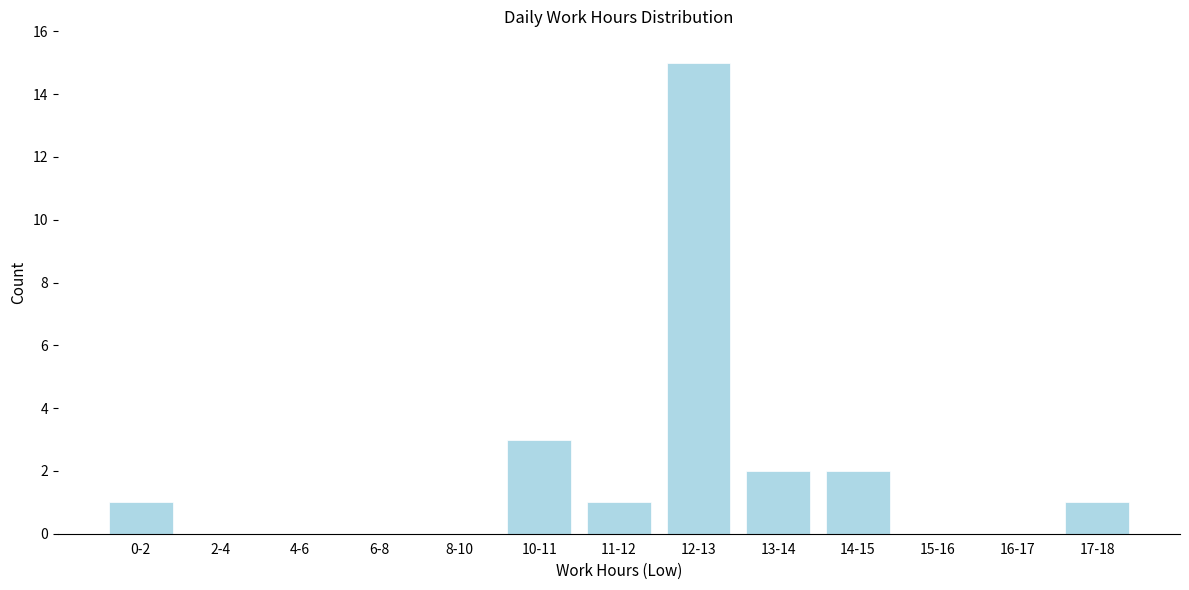

Reading left to right, transcribe all the data shown in this chart.

0-2=1	2-4=0	4-6=0	6-8=0	8-10=0	10-11=3	11-12=1	12-13=15	13-14=2	14-15=2	15-16=0	16-17=0	17-18=1